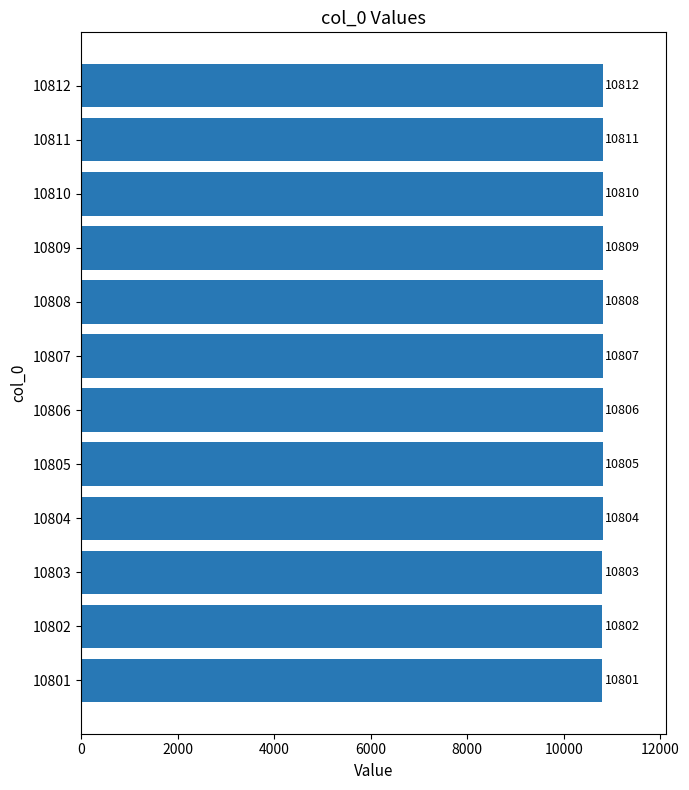

Reading top to bottom, transcribe all the data shown in this chart.

10812	10811	10810	10809	10808	10807	10806	10805	10804	10803	10802	10801